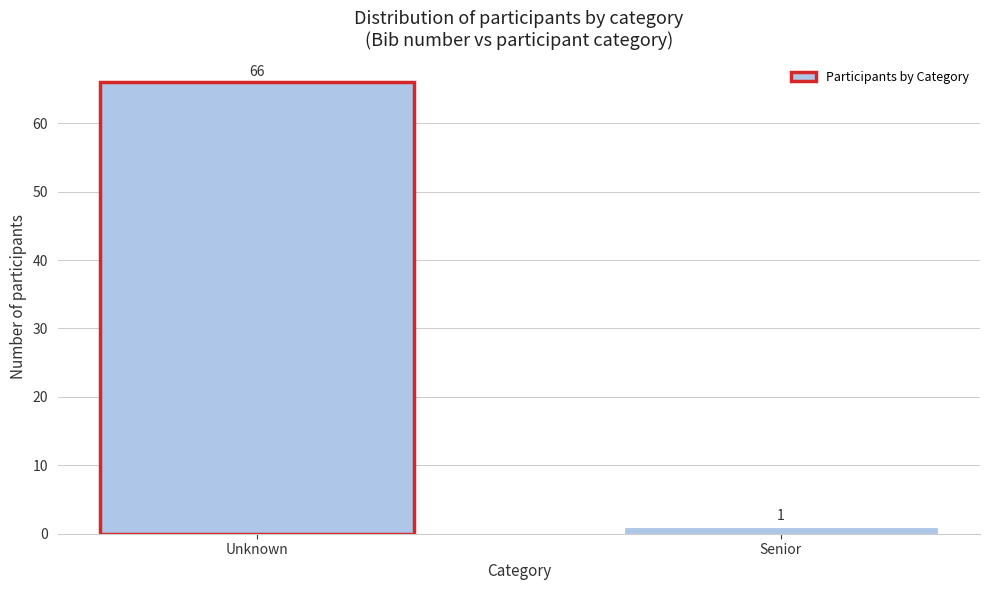

Reading left to right, extract all data points from this chart.

66	1